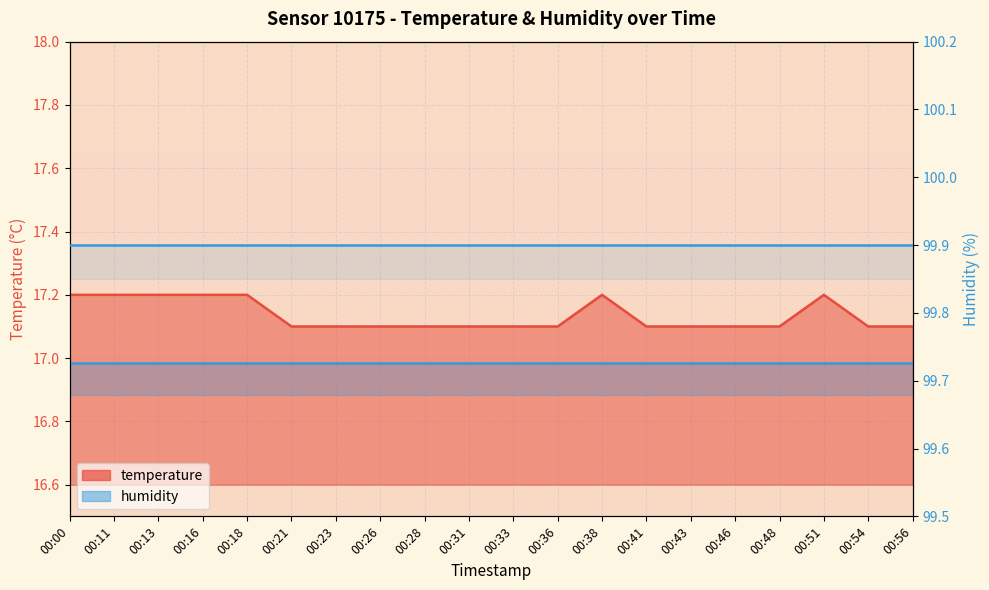

What is the approximate value at 00:16?

17.2